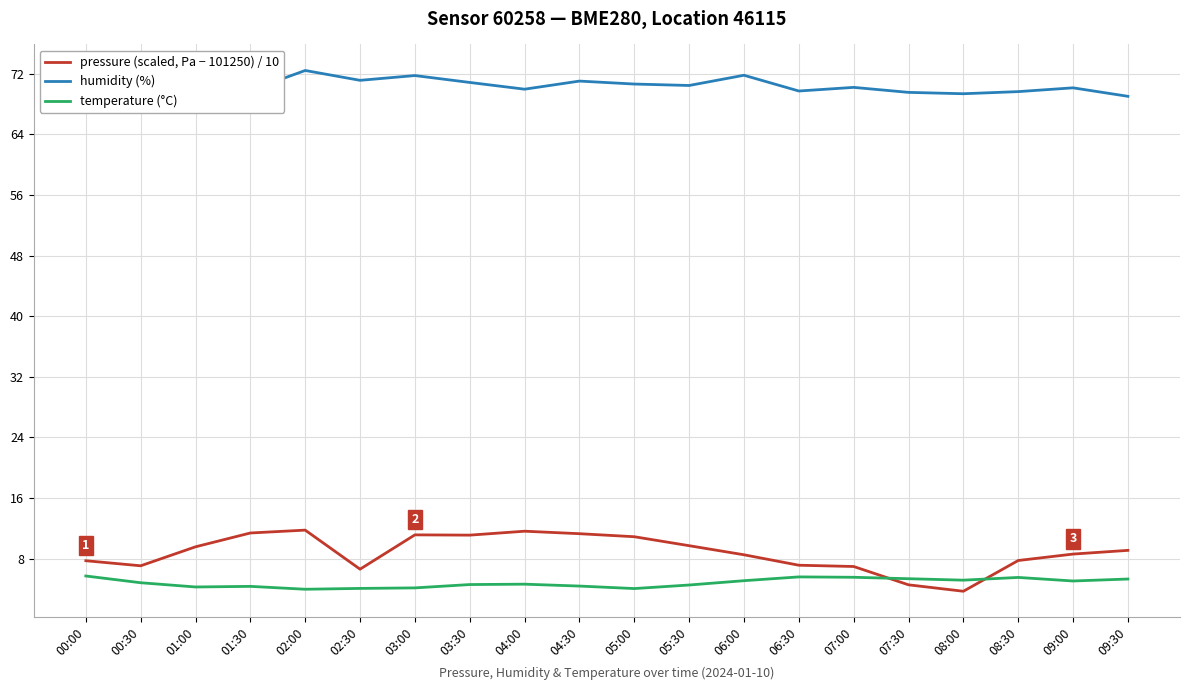

Which category has the highest value across all series?

02:00